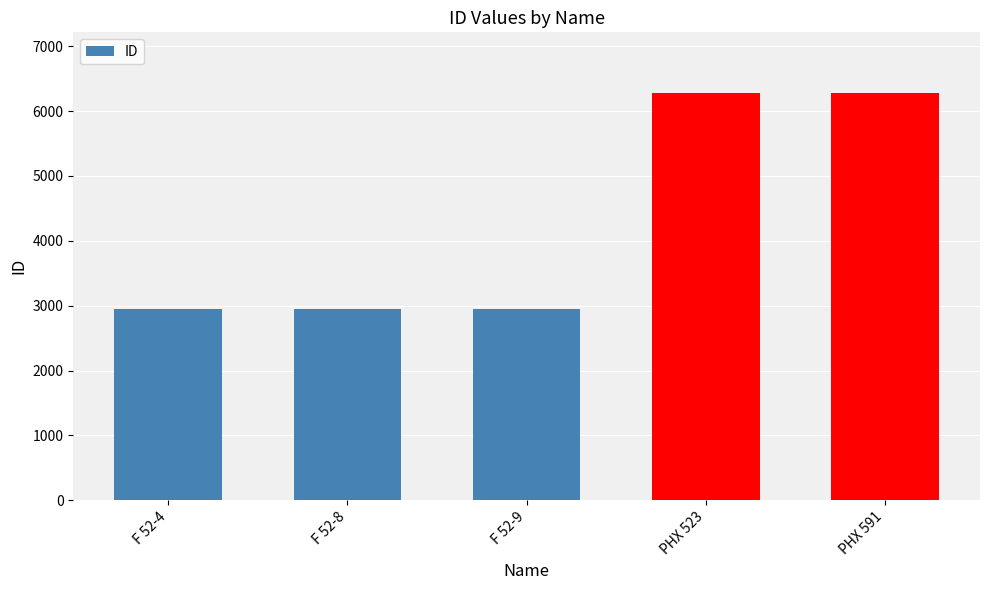

What is the average value?

4279